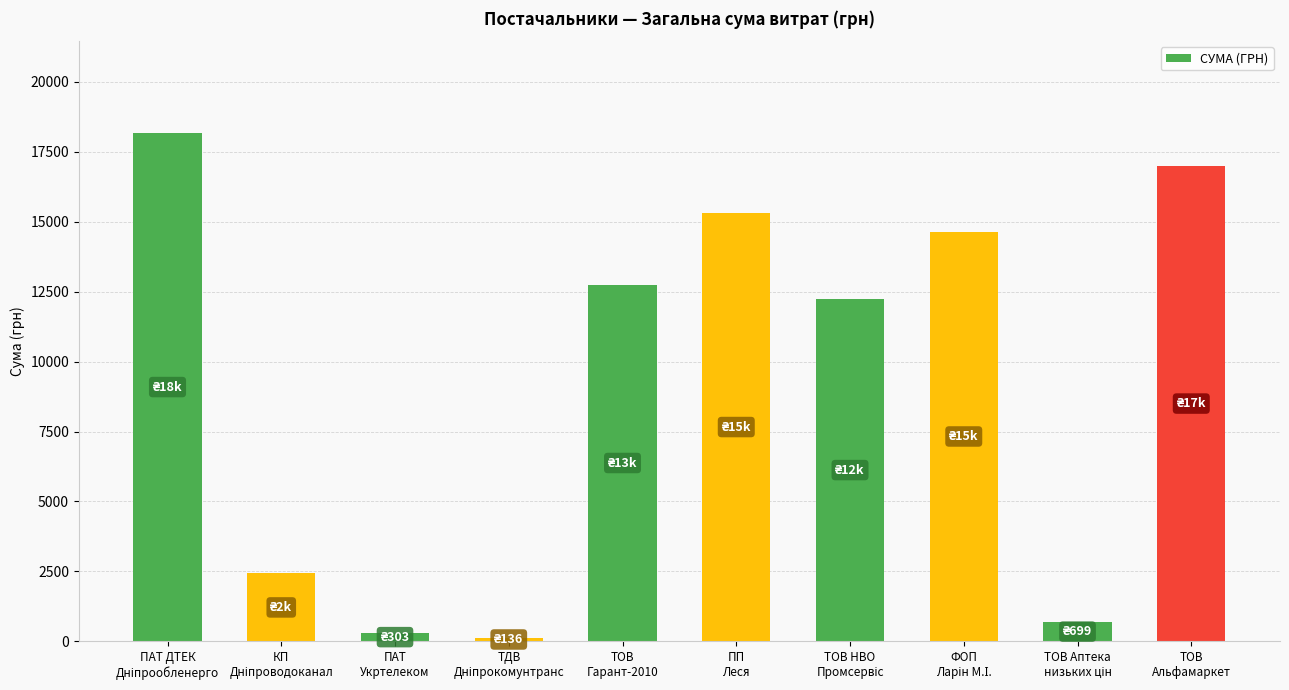

What is the value of the 9th bar from the left?

698.7